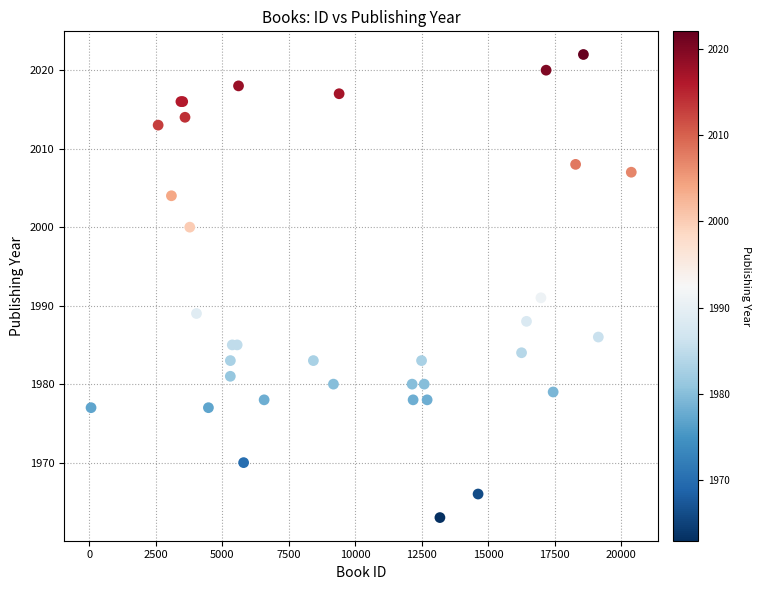

What Y value in the scatter plot is closest to 1992?

1991